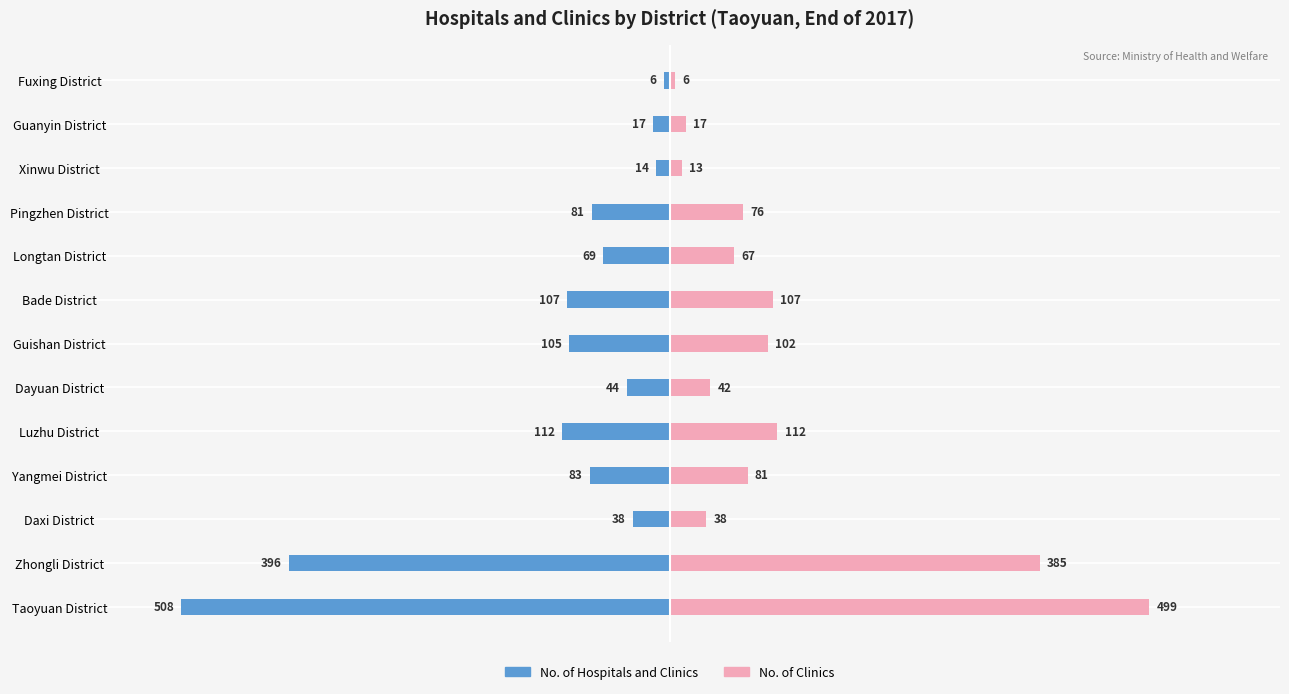

At how many categories does at least one series exceed -166?

13